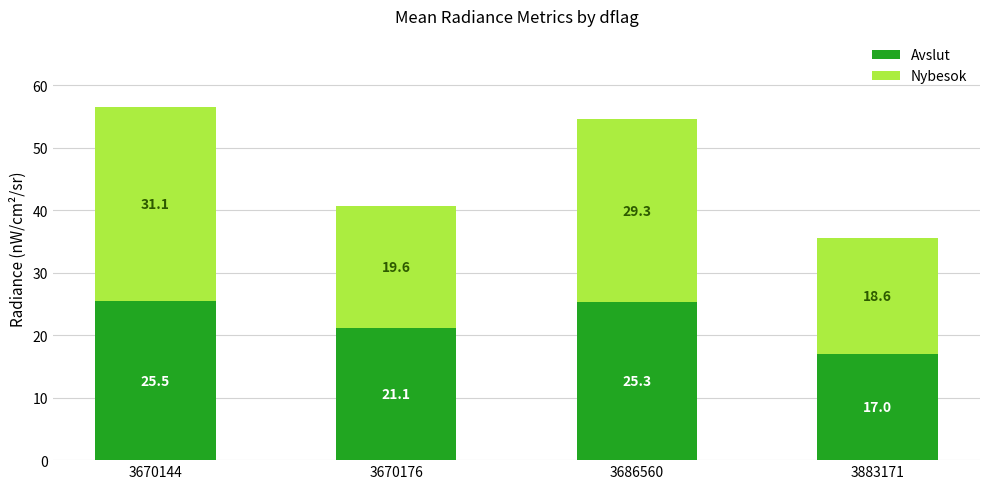

Are the bars horizontal?

No